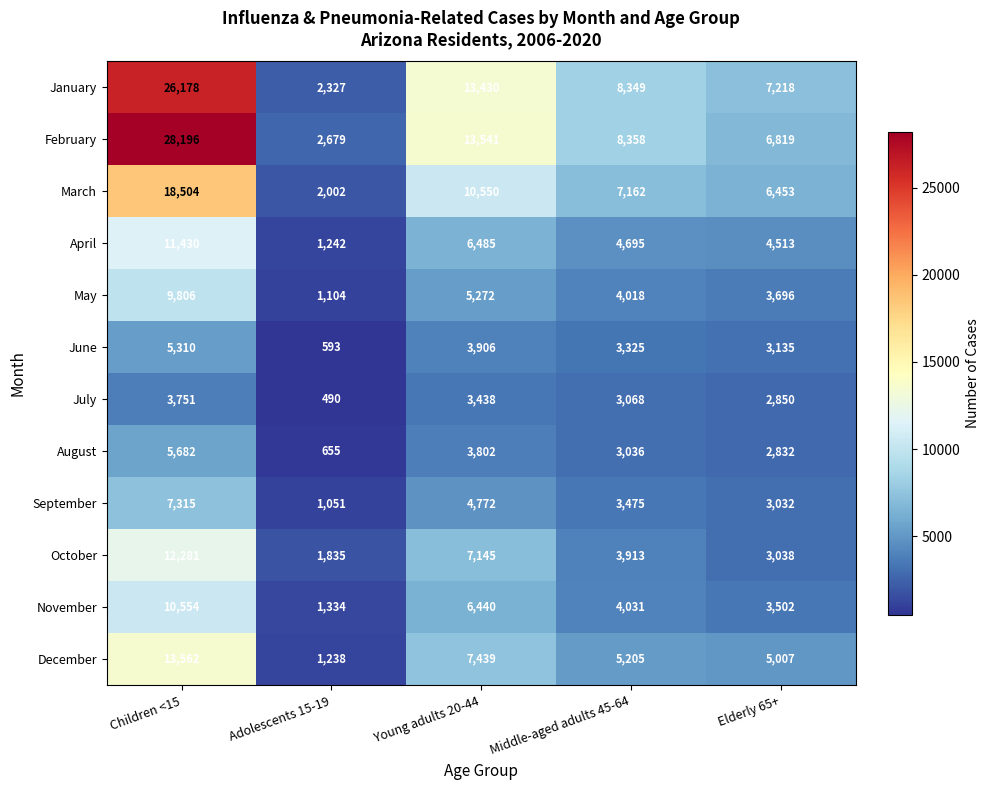

What value does the November series have at Adolescents 15-19, to the nearest 10?

1330